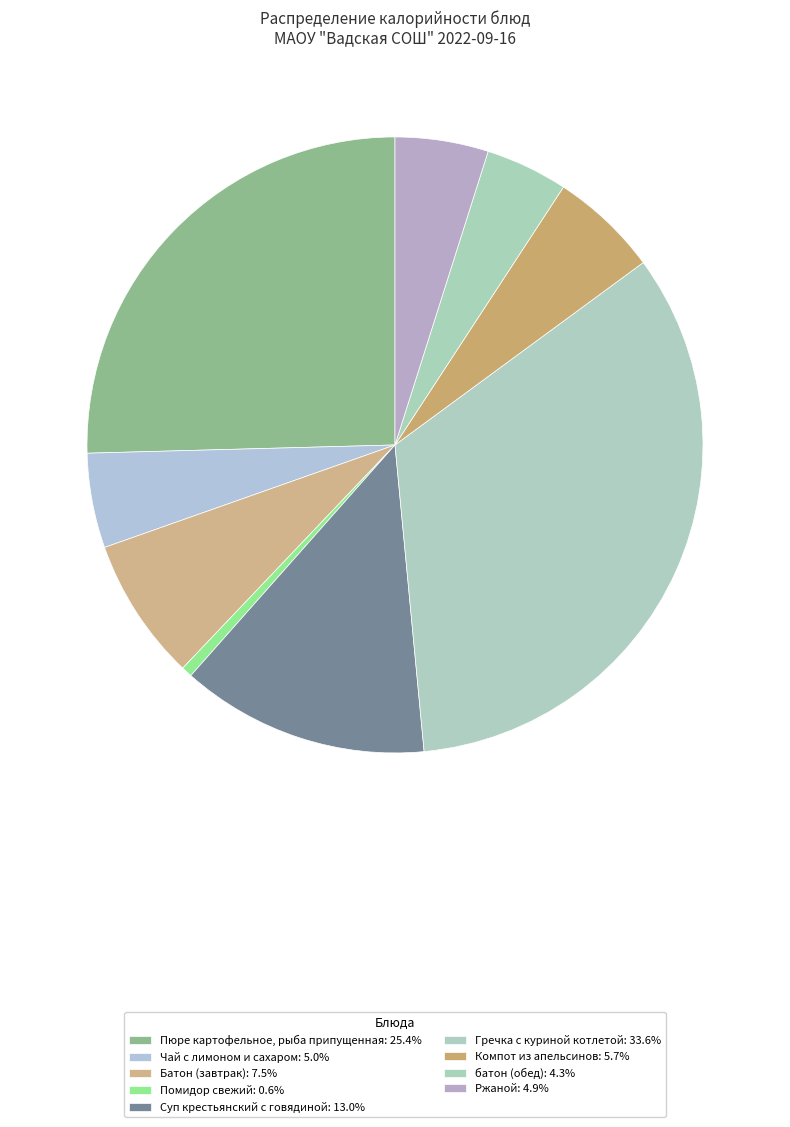

How many segments does this pie chart have?

9